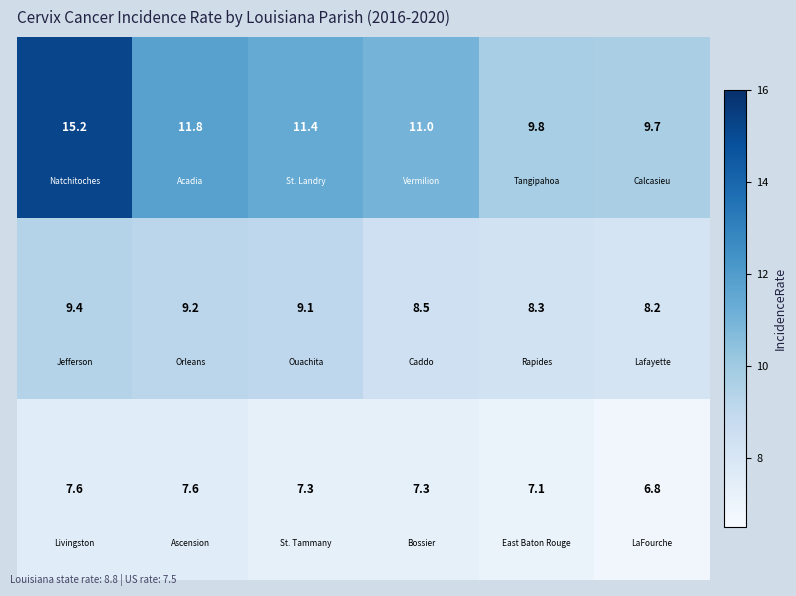

Count the number of categories in the chart.

6